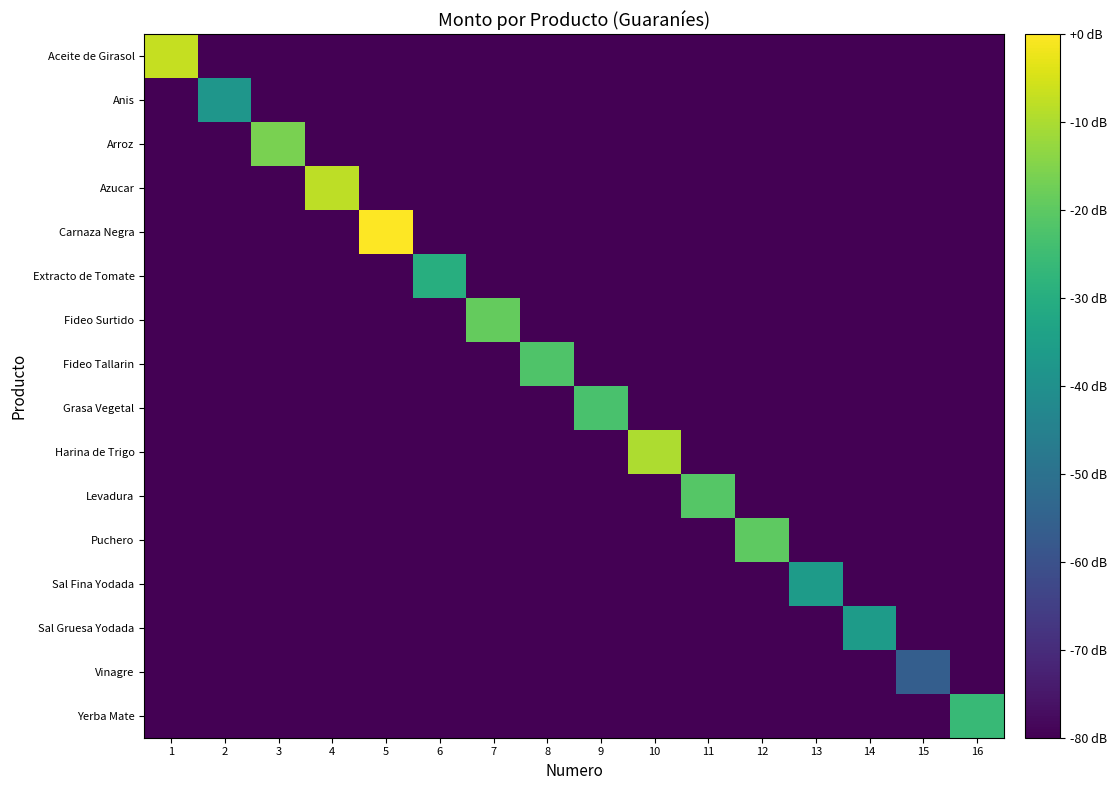

Between 16 and 7, which is larger?

16